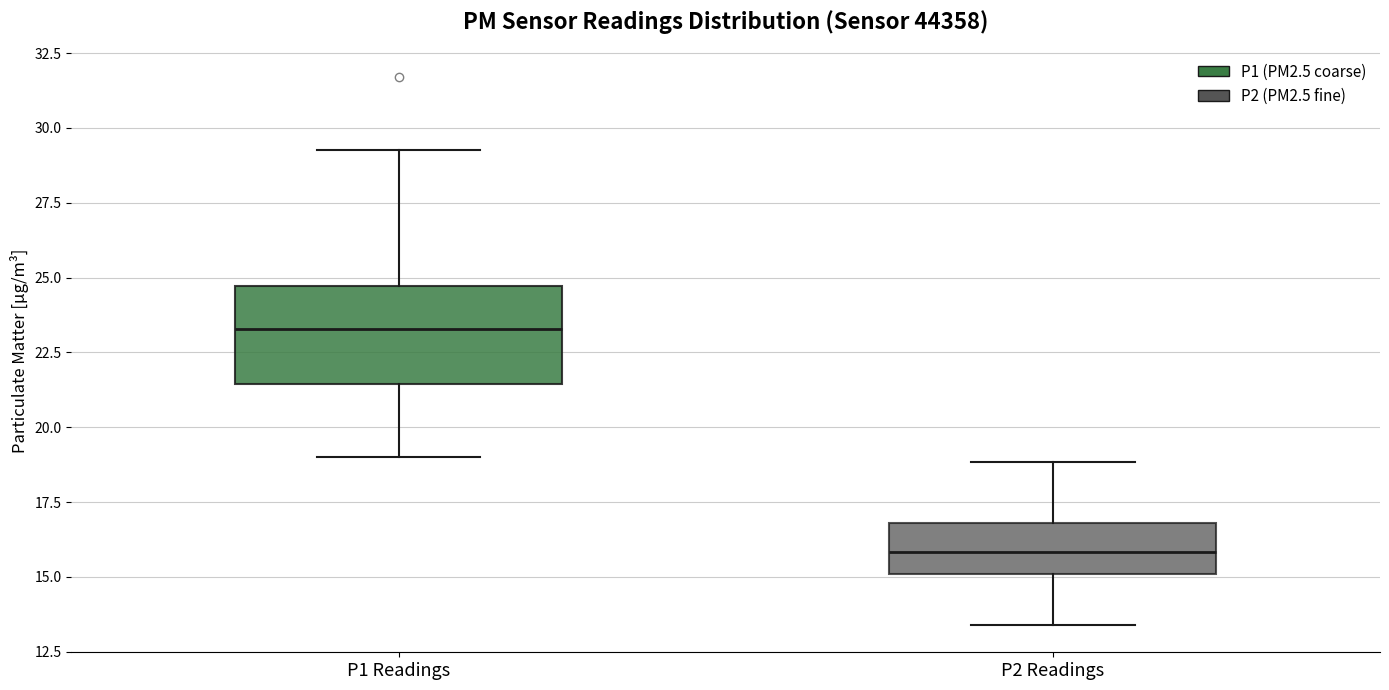

Reading left to right, read every box against the y-axis: the position of its median line, the range the box covers, and the ends of its whiskers. The values are not printed on the chart, so give them approximately, as read against the axis.

P1 Readings: median 23.5, box 21.5 to 24.5, whiskers 19.0 to 29.5
P2 Readings: median 16.0, box 15.0 to 17.0, whiskers 13.5 to 19.0